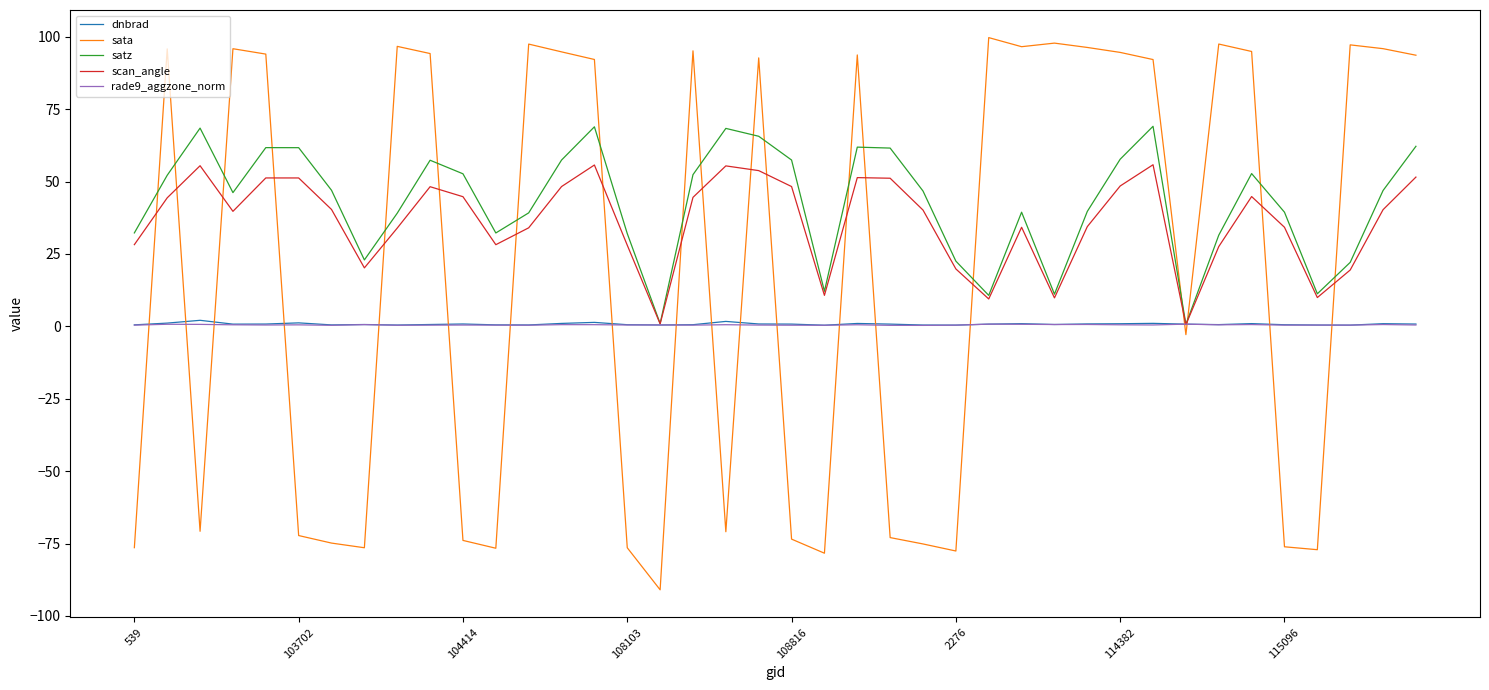

Which series has the widest spread of values?

sata